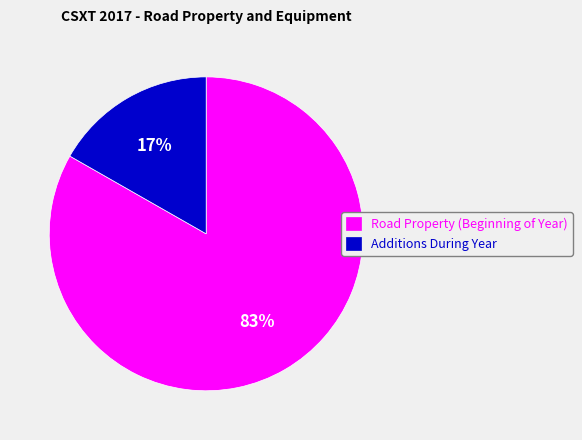

Rank the categories by value from lowest to highest.

Additions During Year, Road Property (Beginning of Year)